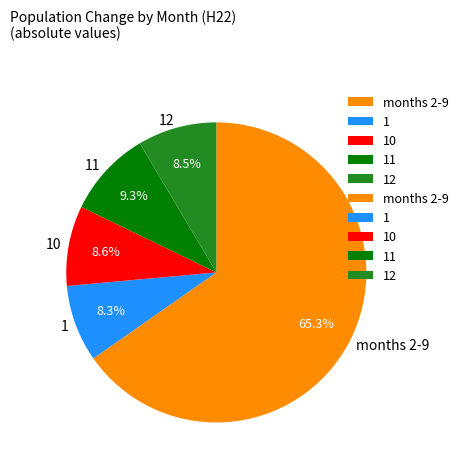

Is the sum of months 2-9 and 1 greater than half?

Yes